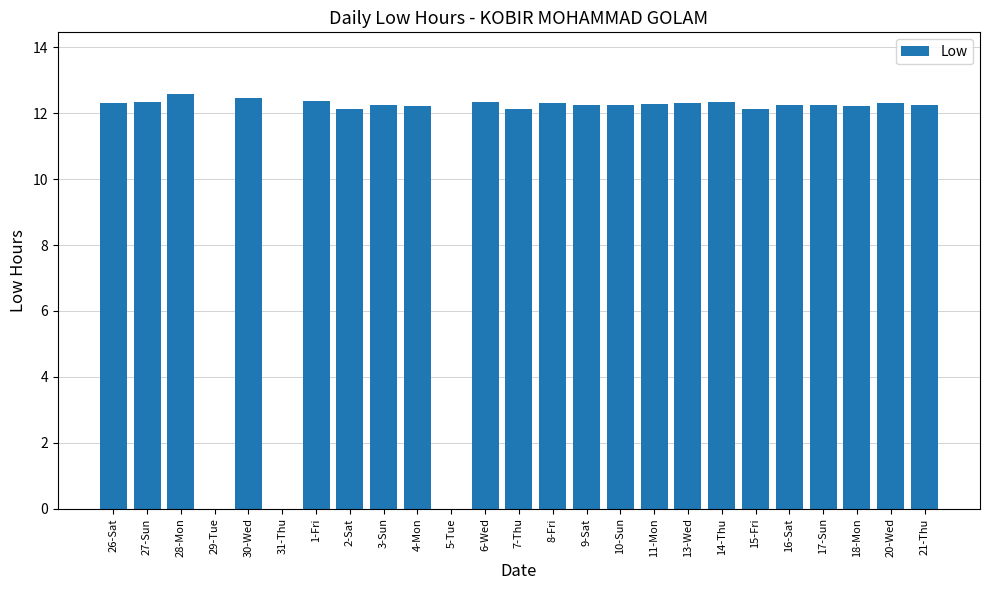

What is the sum of the values at 30-Wed and 26-Sat?

24.8